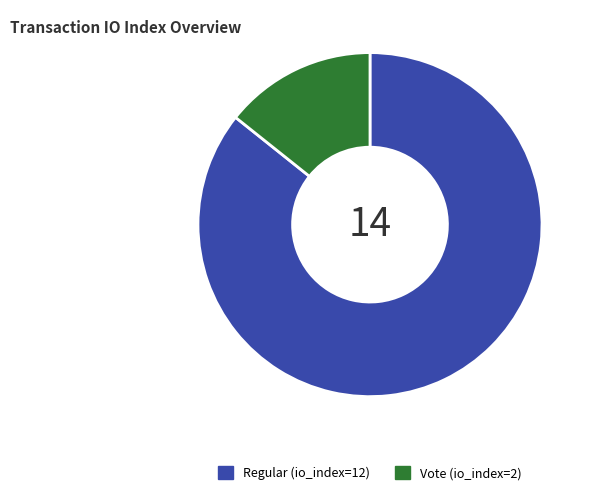

Is it true that Regular (io_index=12) is 86% of the pie?

True